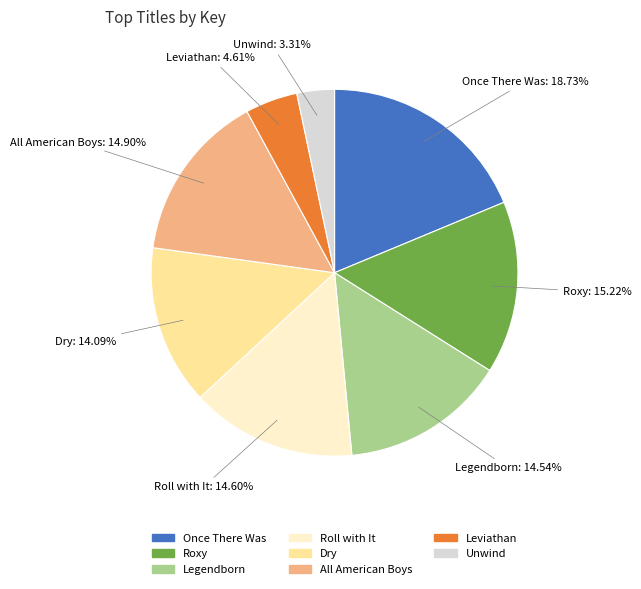

To the nearest percent, what is the difference between the Leviathan and Roll with It slice percentages?

10%